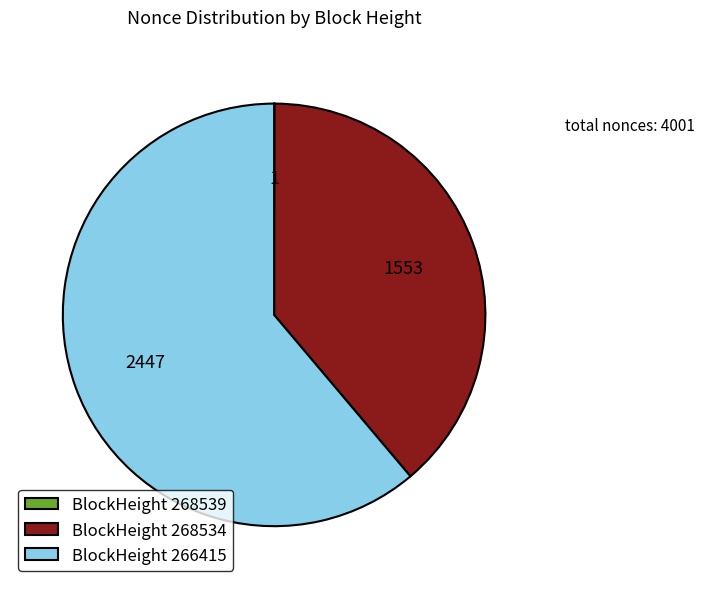

What is the majority slice?

BlockHeight 266415